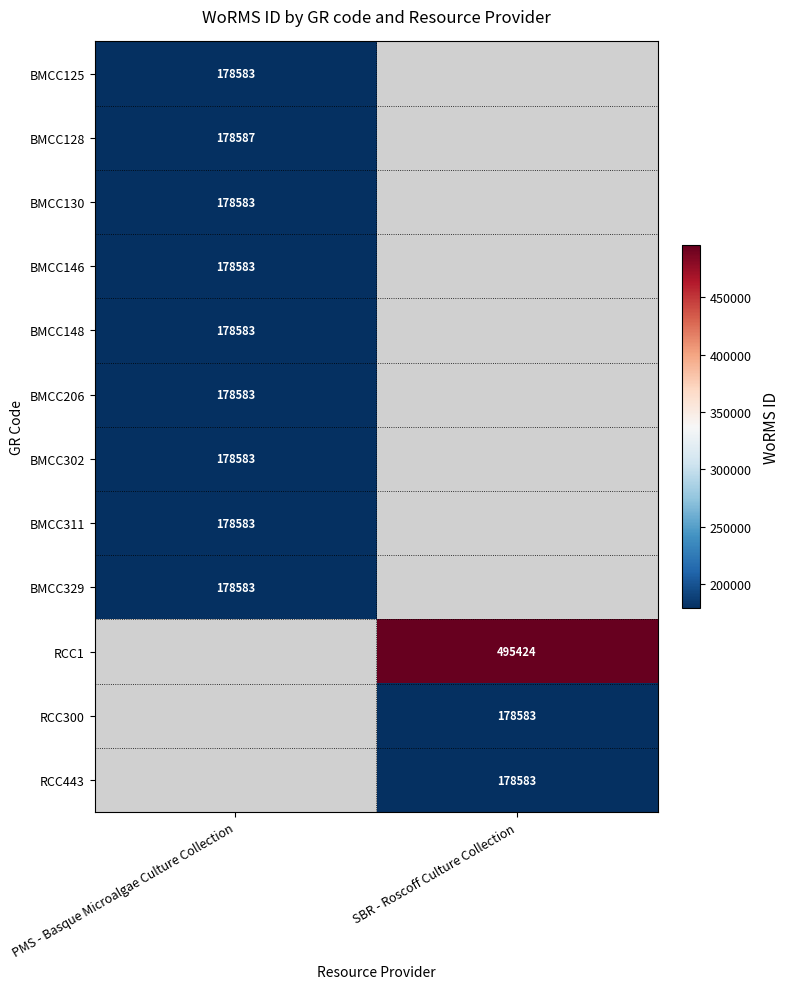

Count the number of categories in the chart.

2